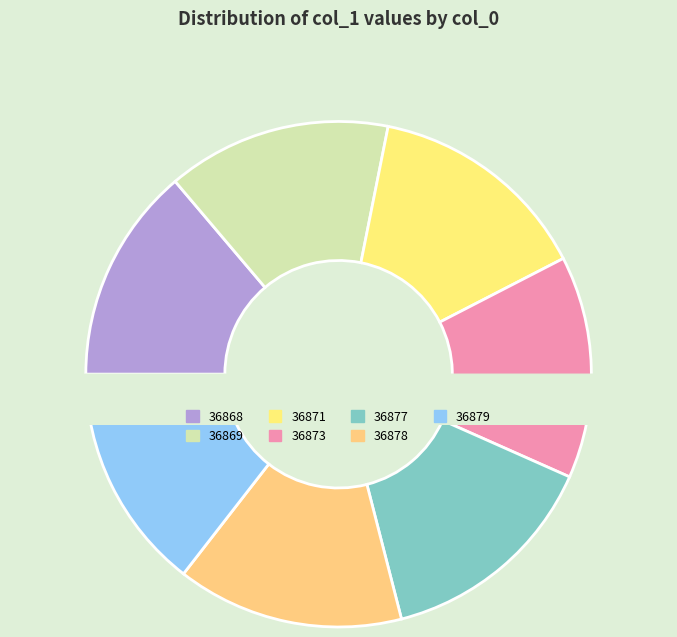

Between 36878 and 36877, which is larger?

36878